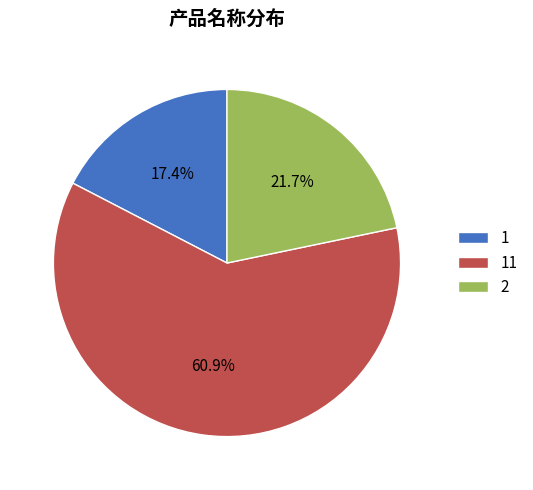

What is the ratio of the value at 11 to the value at 2?

2.8